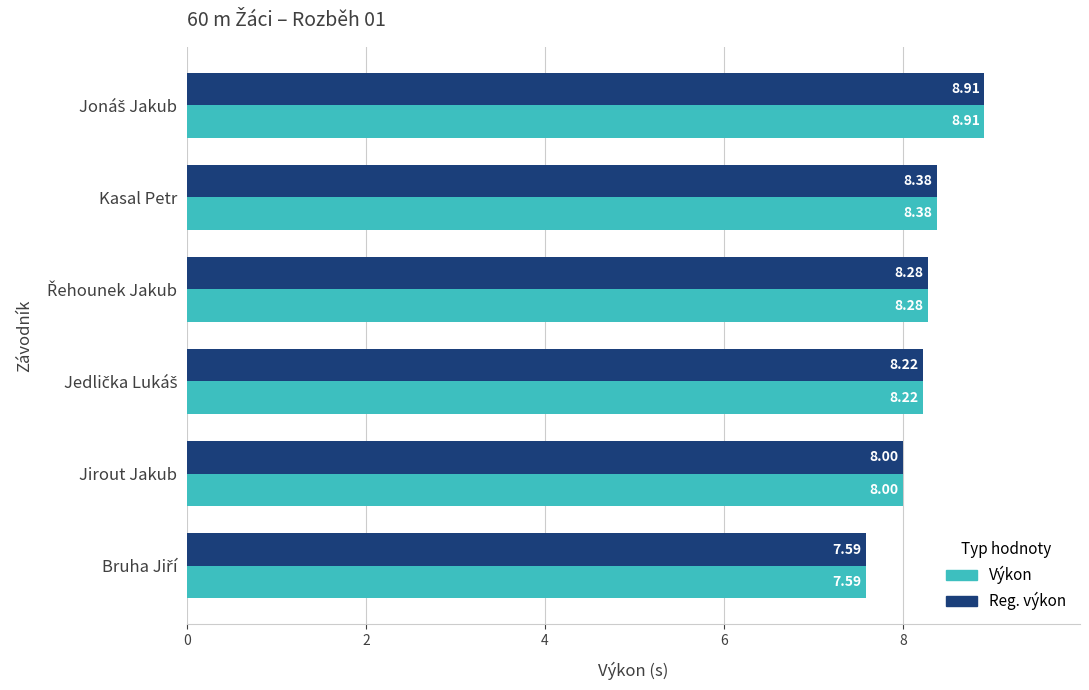

What is the total value across all series at Kasal Petr?

16.8